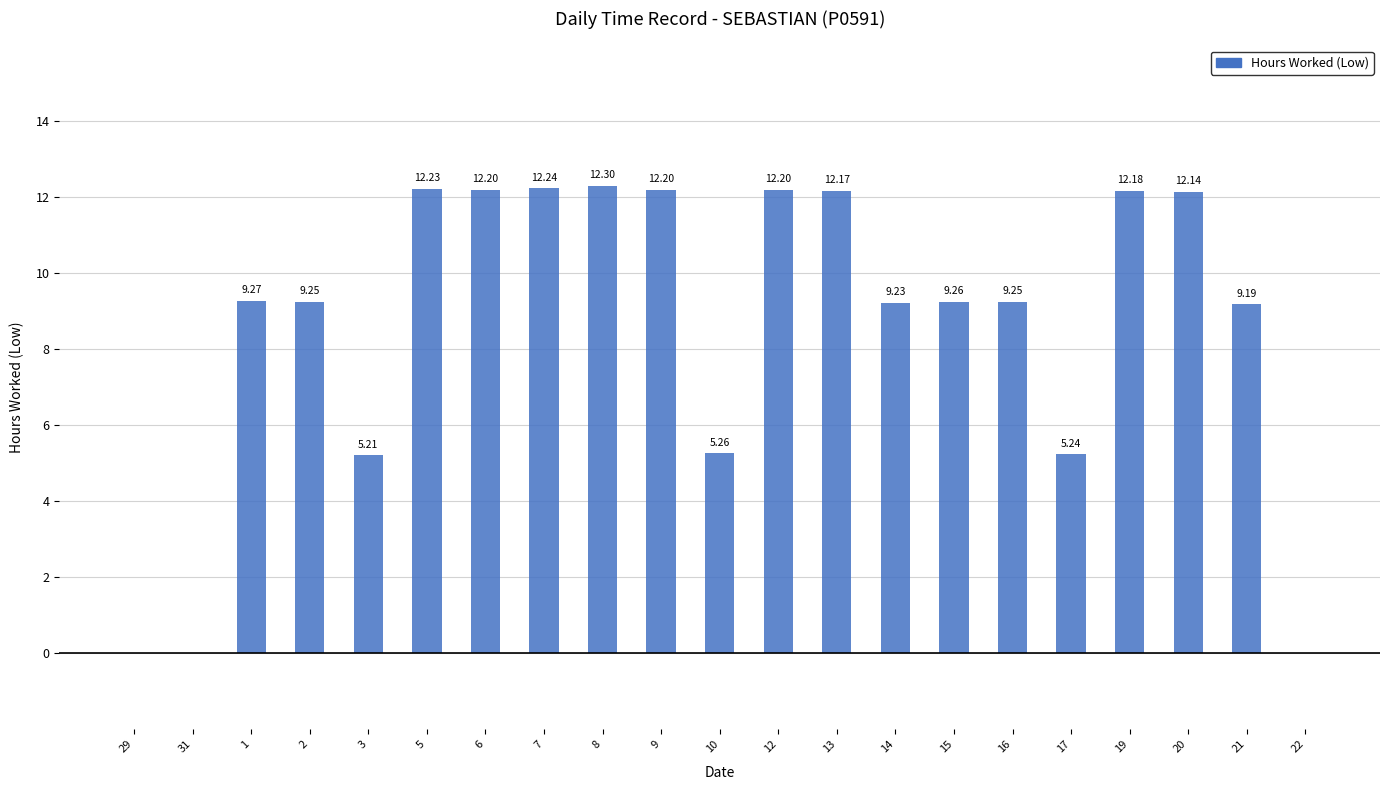

What is the average value?

8.6